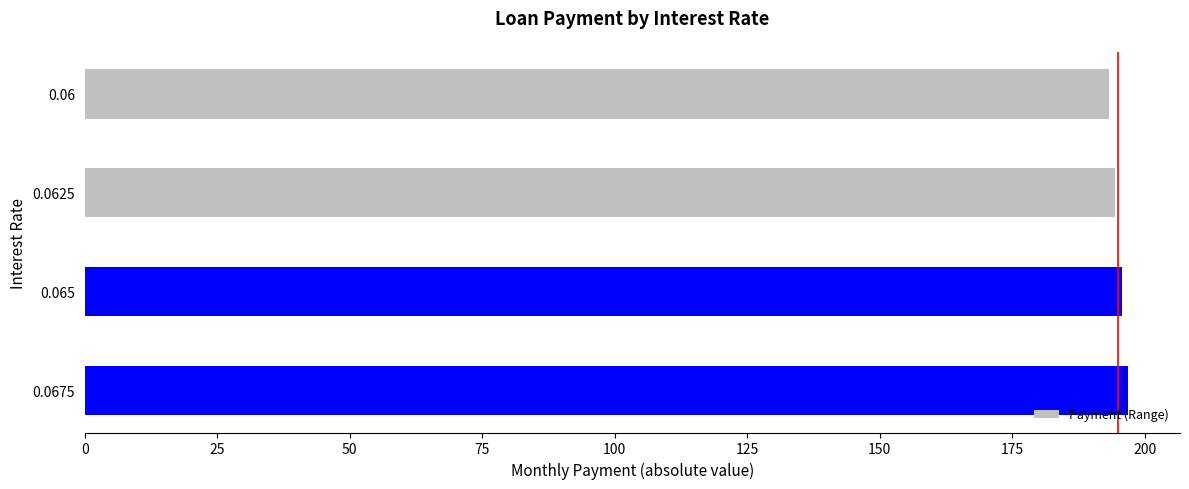

What is the average value?

195.1